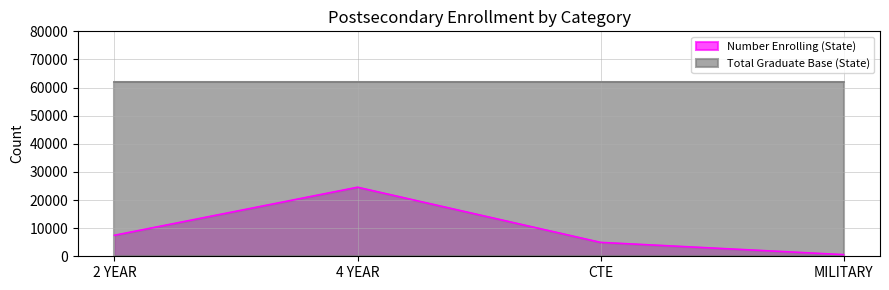

Which has a higher value, MILITARY or 4 YEAR?

4 YEAR